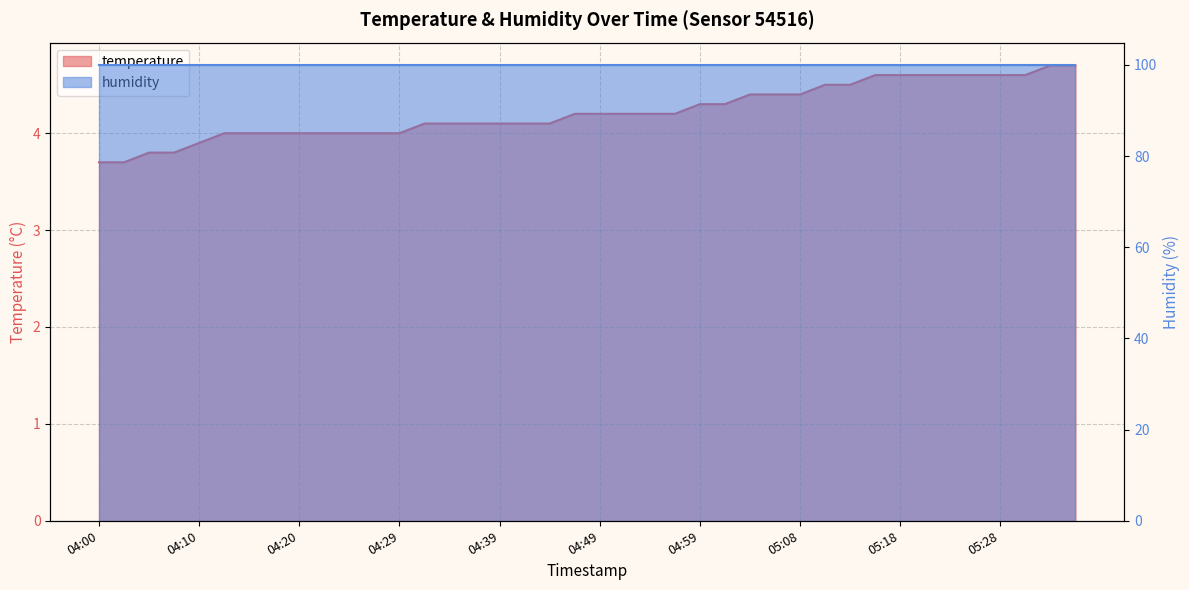

What position from the right is 04:56?

17